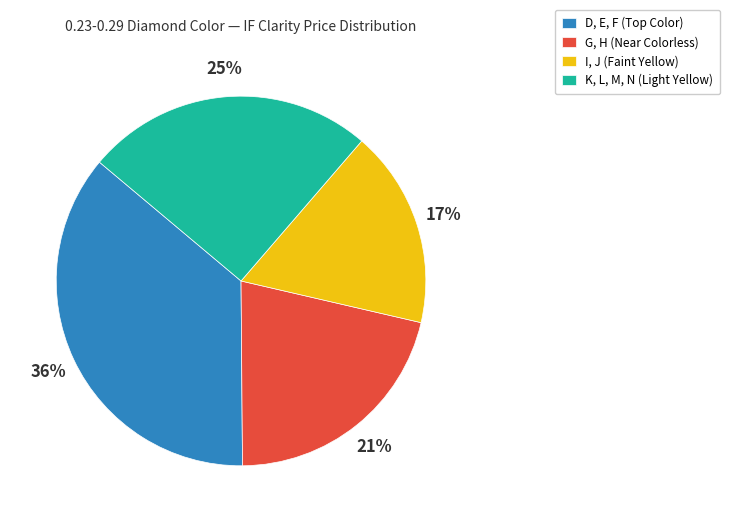

Which slice is the smallest?

I, J (Faint Yellow)